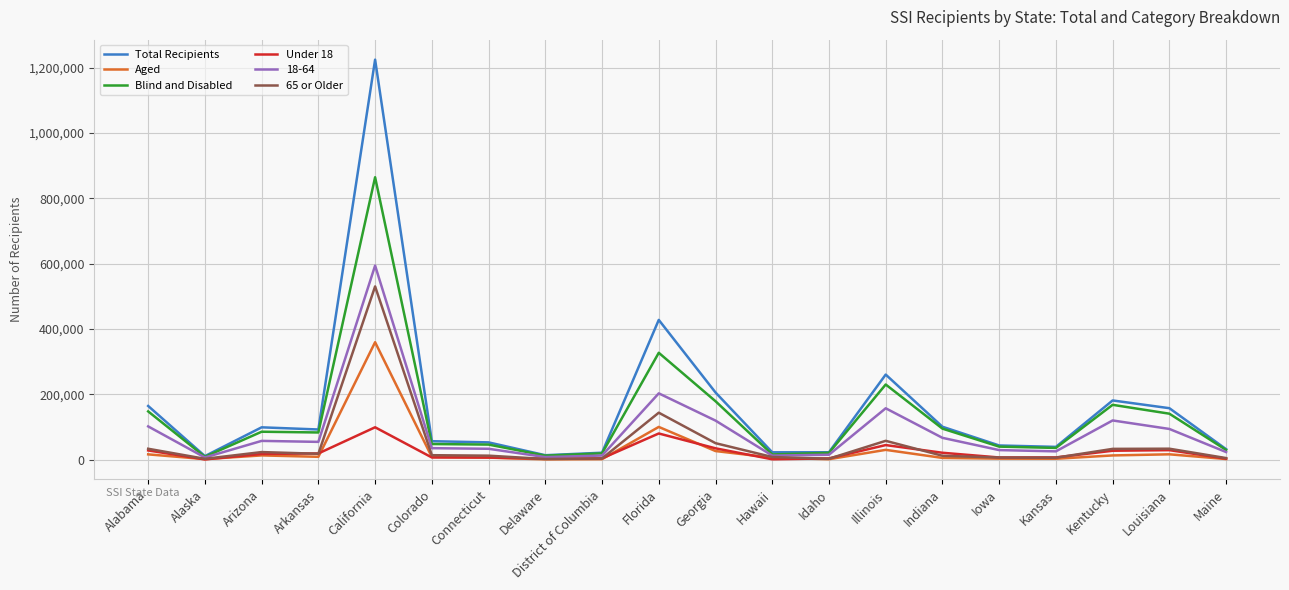

The Under 18 series shows 36456 at California. True or false?

False